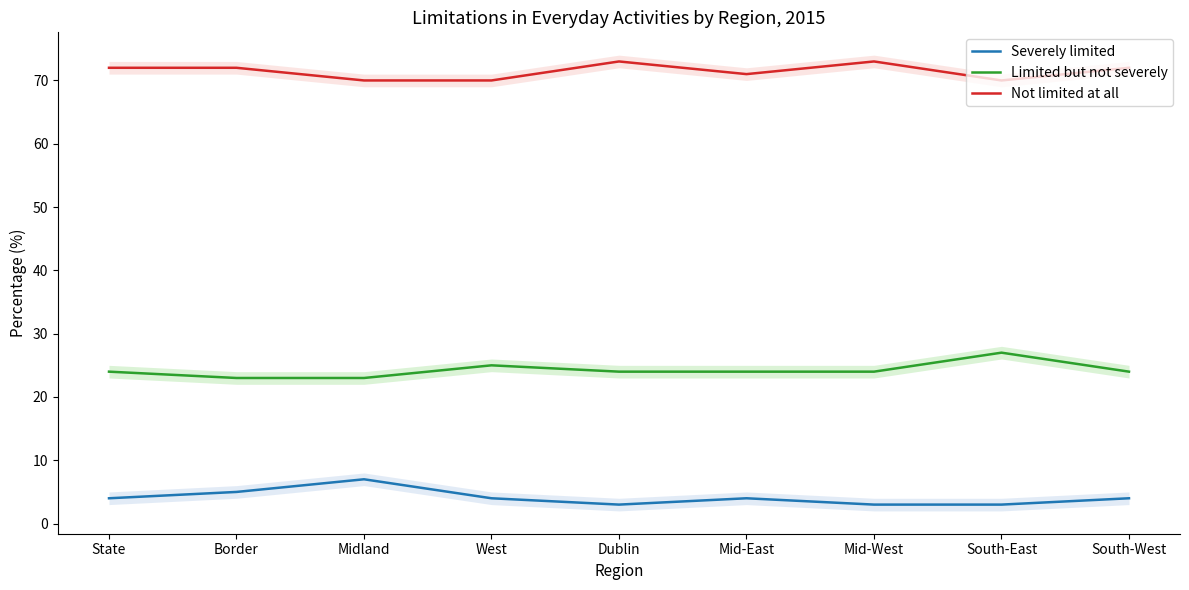

At which label does Not limited at all first exceed 72?

Dublin